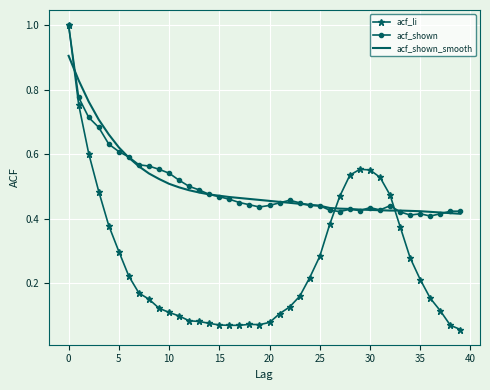

Which series has the widest spread of values?

acf_li